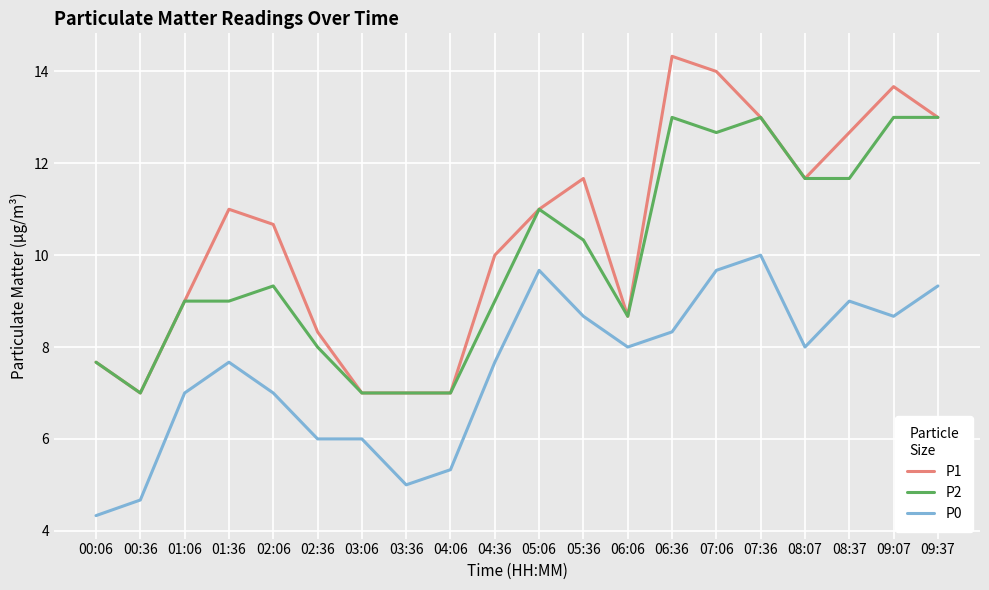

Which series changed the most between 02:06 and 07:36?

P2